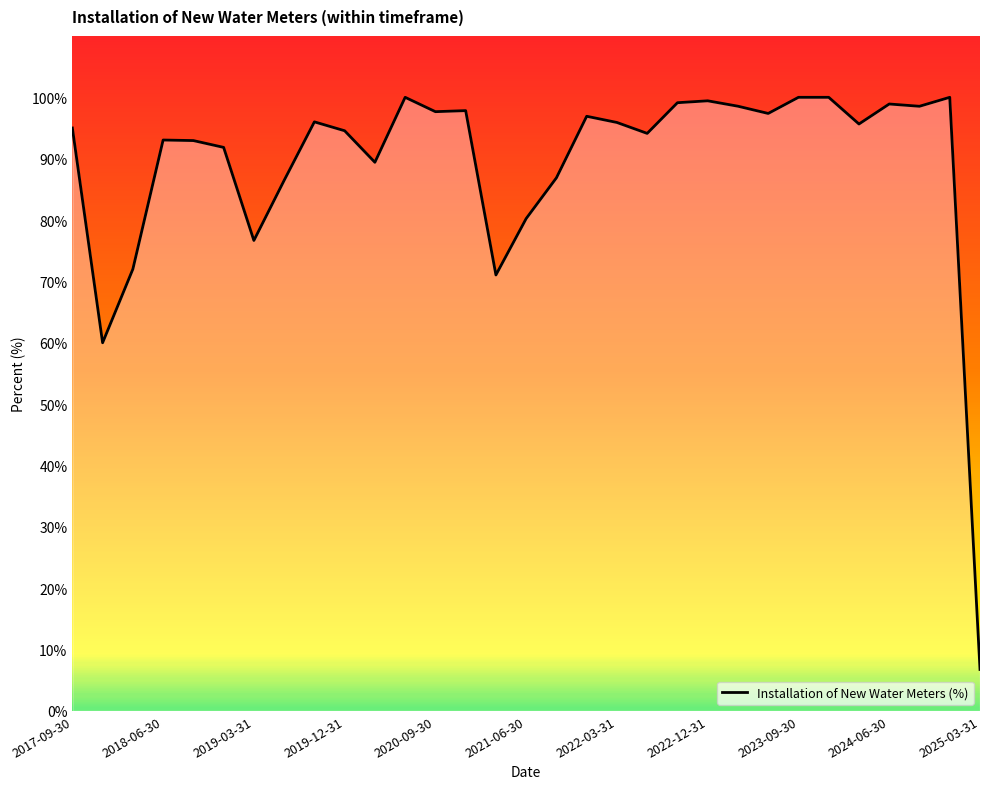

What is the maximum value shown in the chart?

100.0